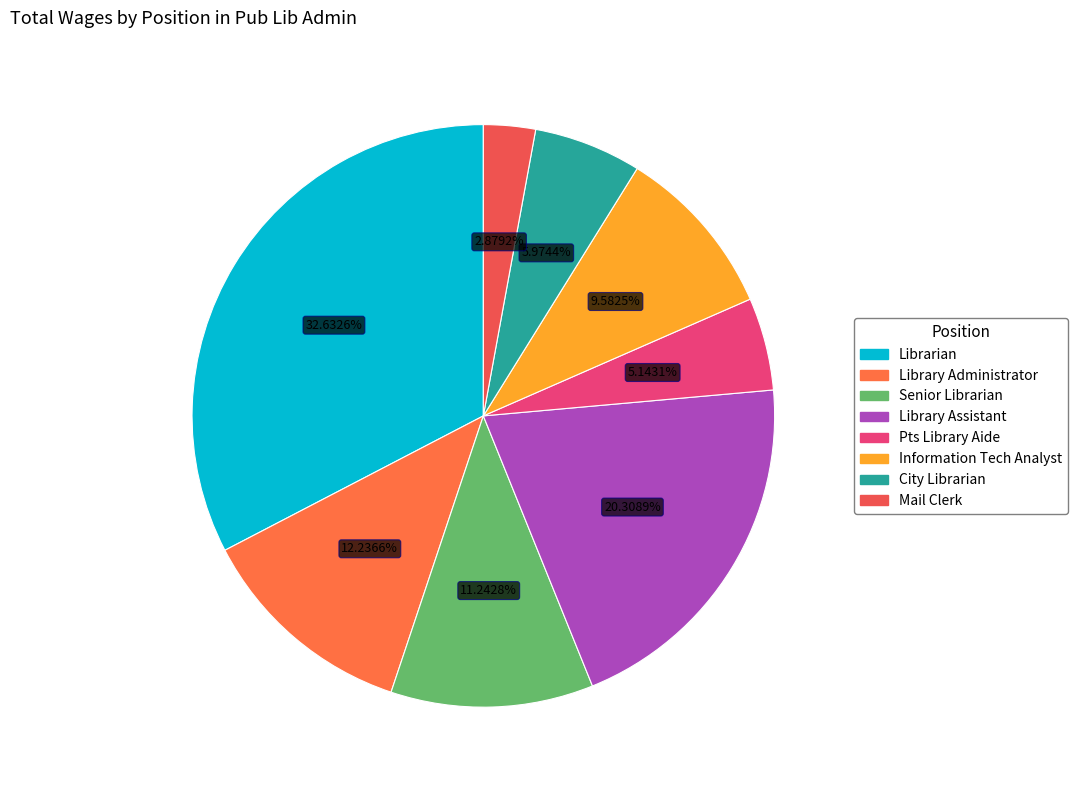

How many slices are in this pie chart?

8